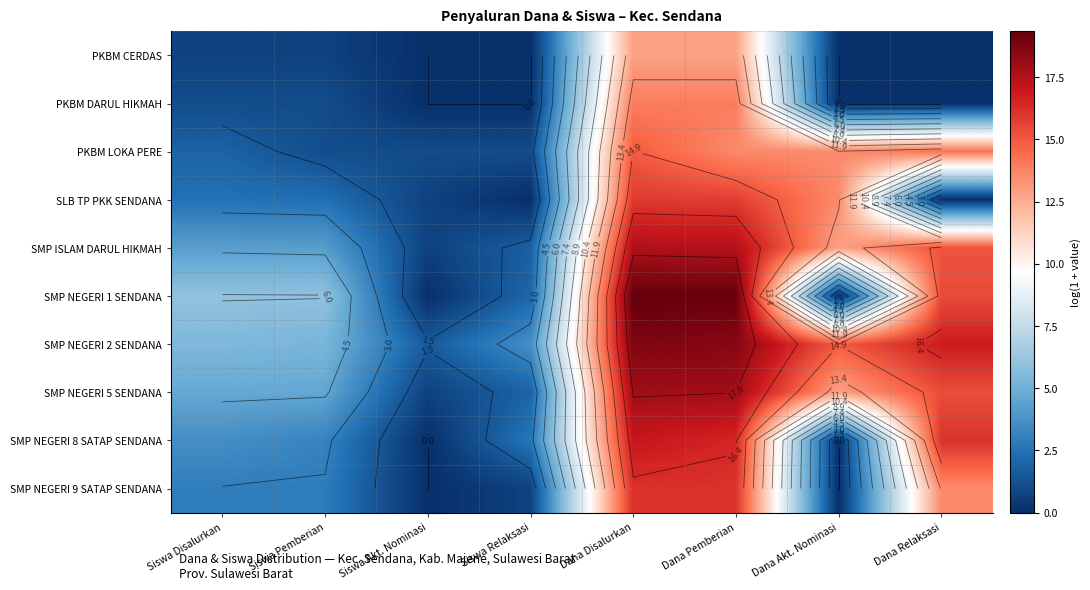

What is the total value across all series at Dana Akt. Nominasi?

67.6